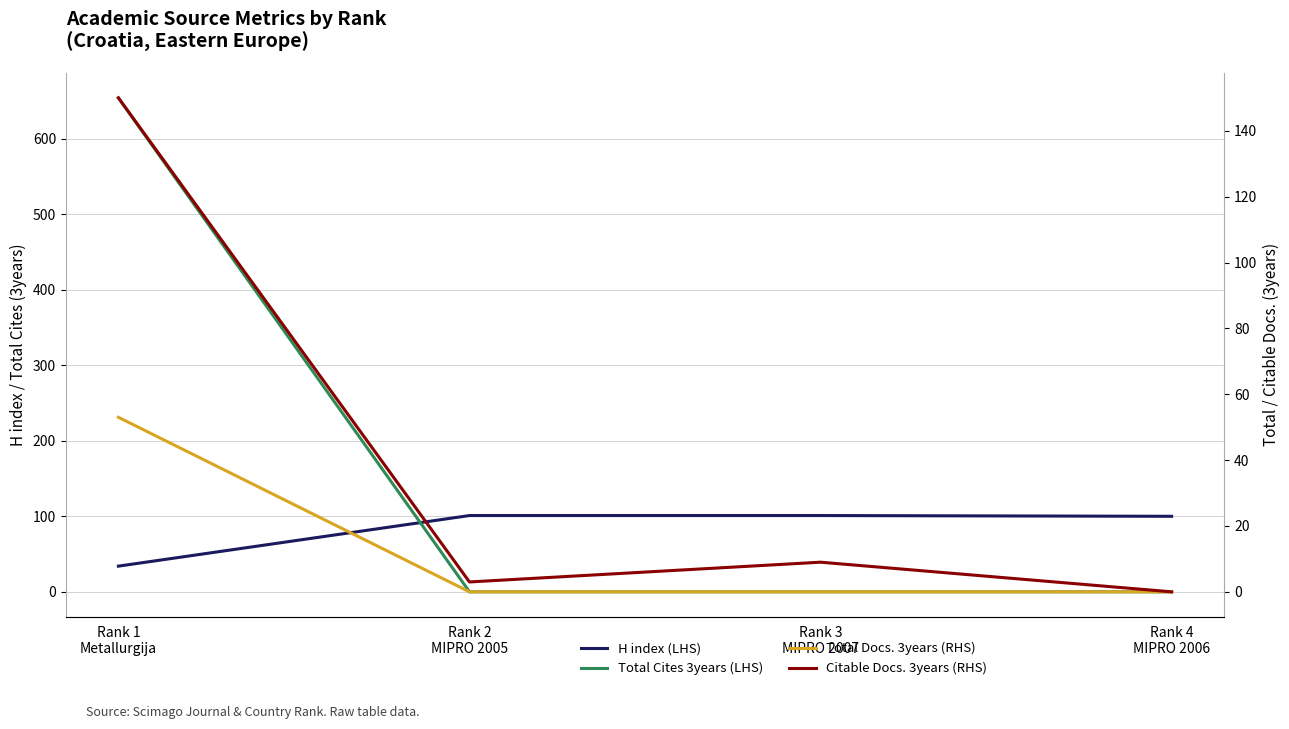

Which series has the largest range (max minus min)?

Total Cites 3years (LHS)